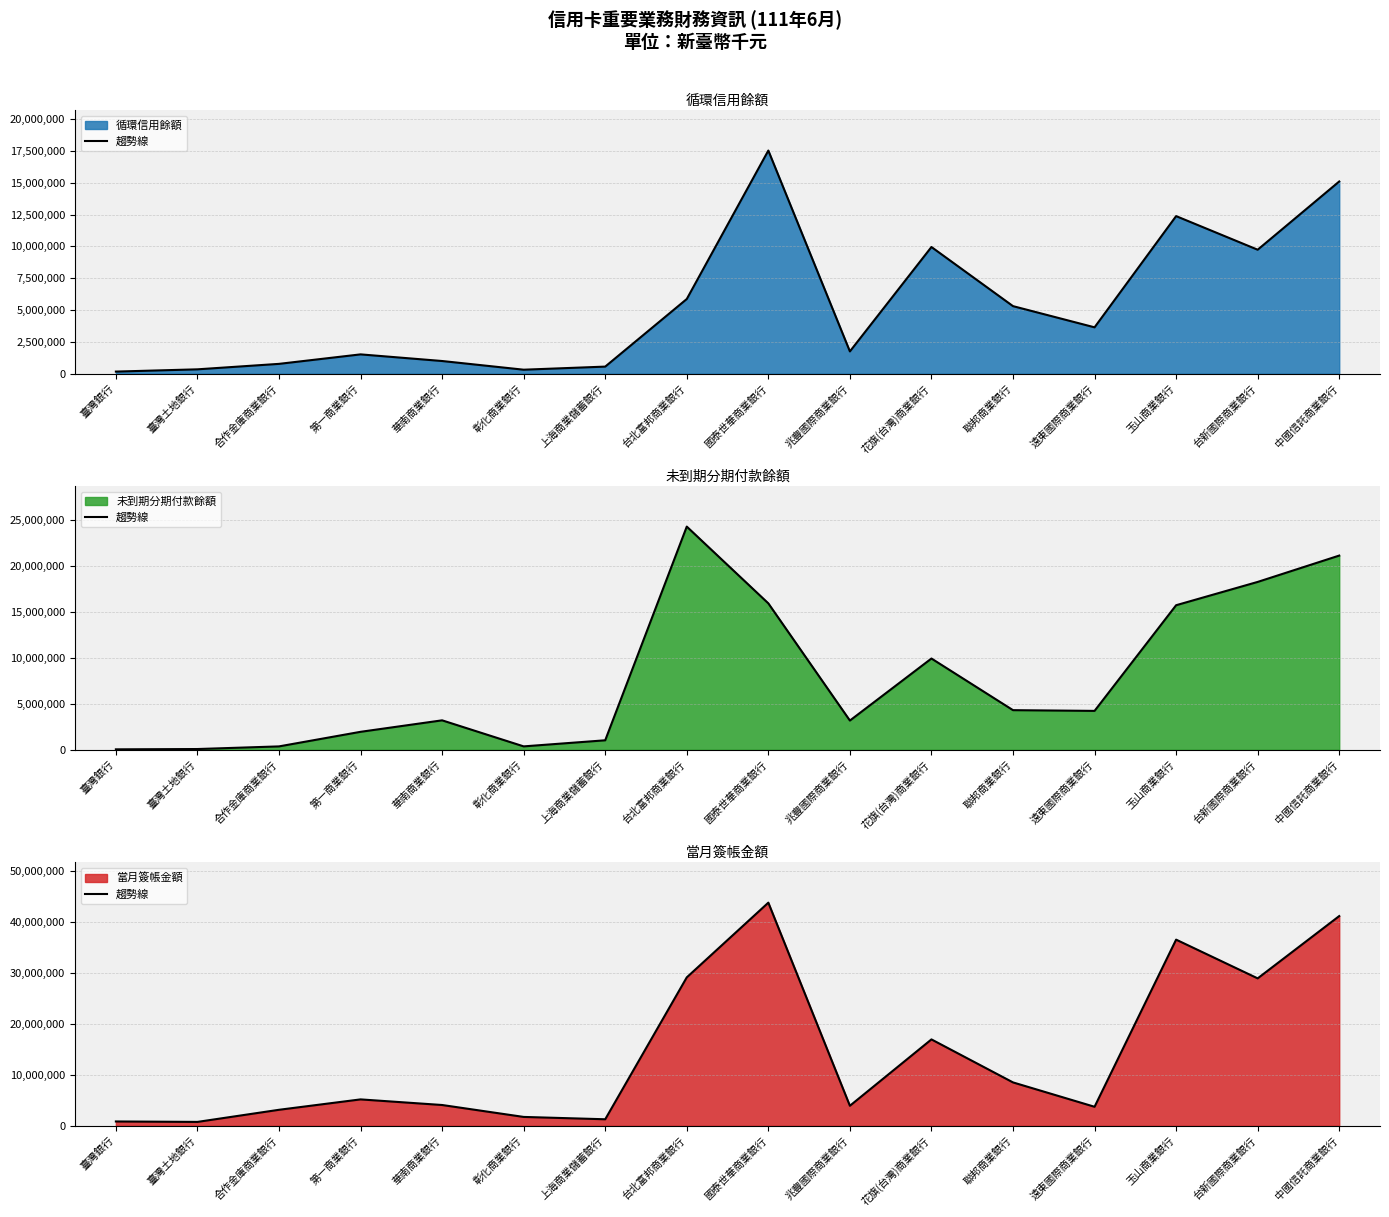

What is the maximum value shown in the chart?

43739611